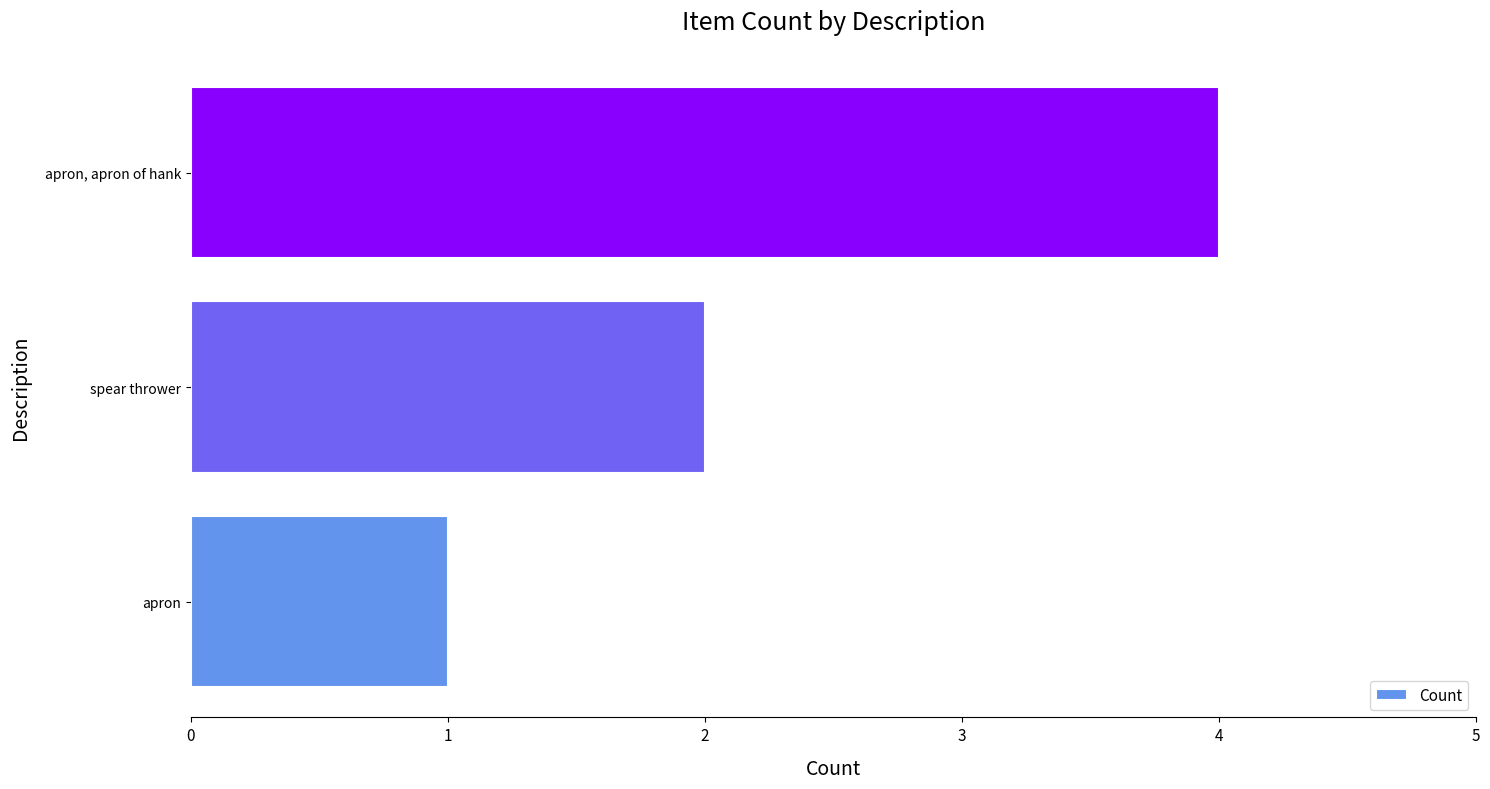

Approximately how many times larger is the value at spear thrower compared to apron, apron of hank?

0.5